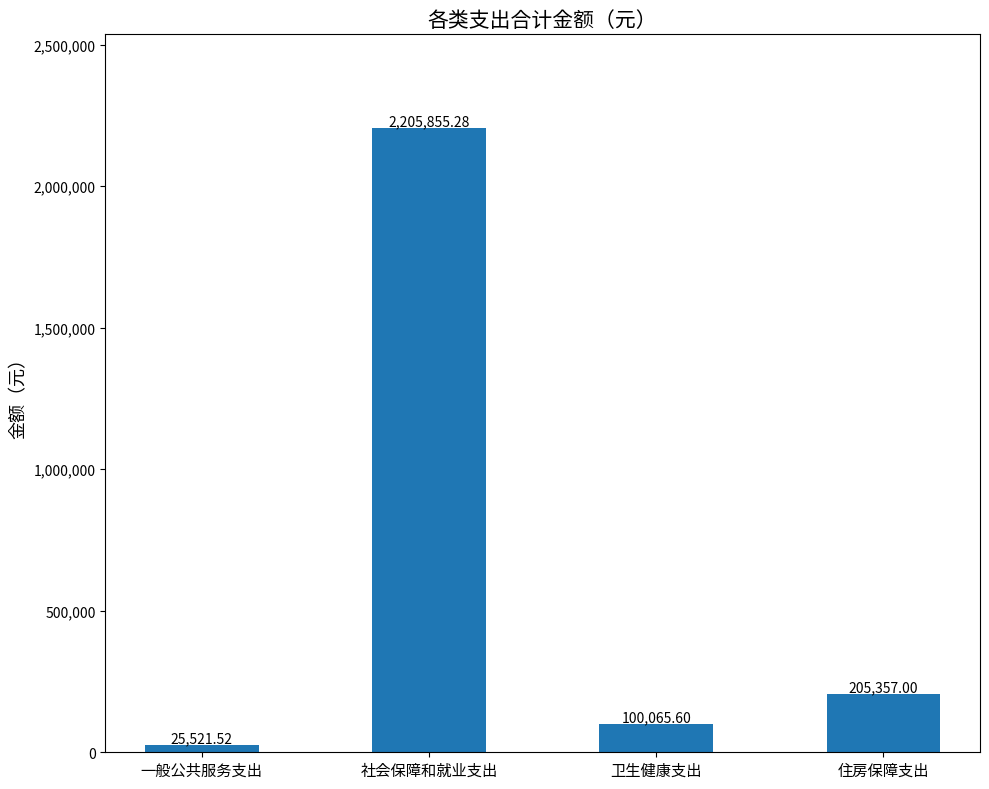

List the labels in order of value, largest first.

社会保障和就业支出, 住房保障支出, 卫生健康支出, 一般公共服务支出